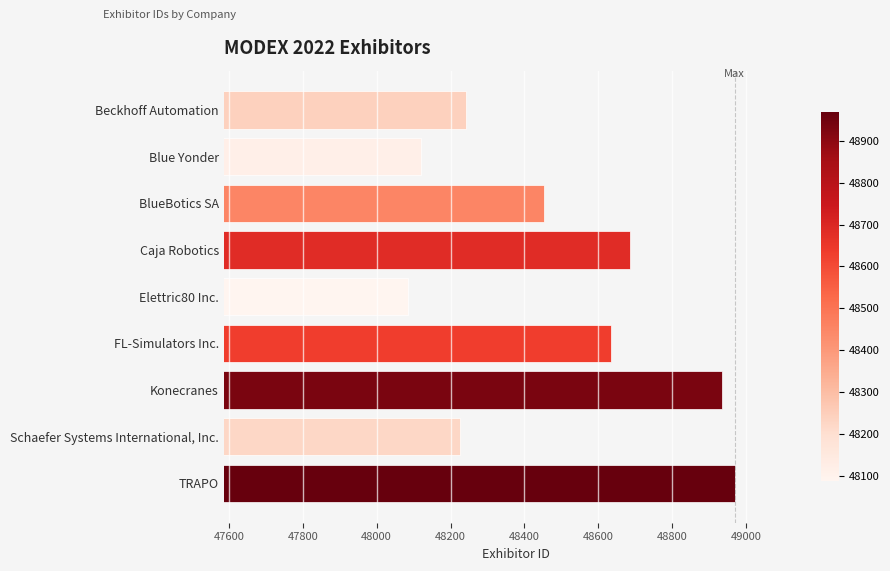

What is the sum of the values at Elettric80 Inc. and Blue Yonder?

96205